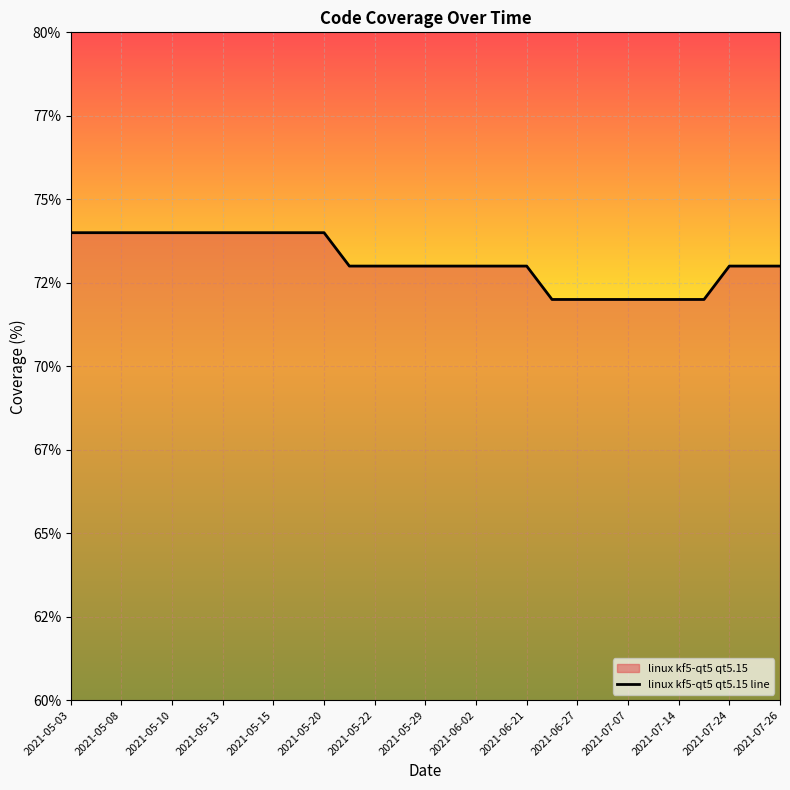

Does the chart display data point markers on the line(s)?

No